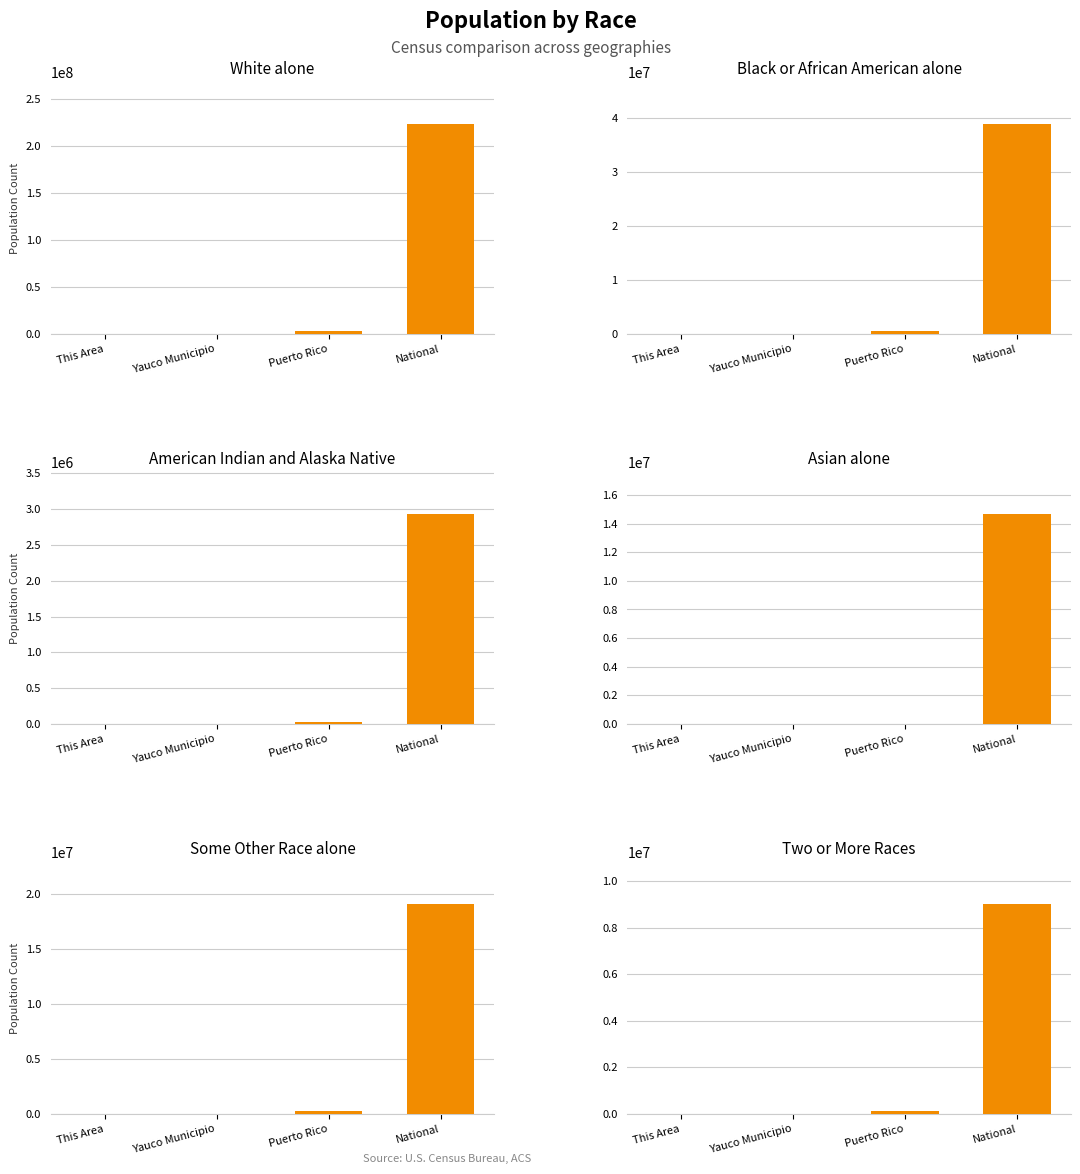

Is the value of Black or African American alone at Puerto Rico greater than the value of Two or More Races at Yauco Municipio?

Yes